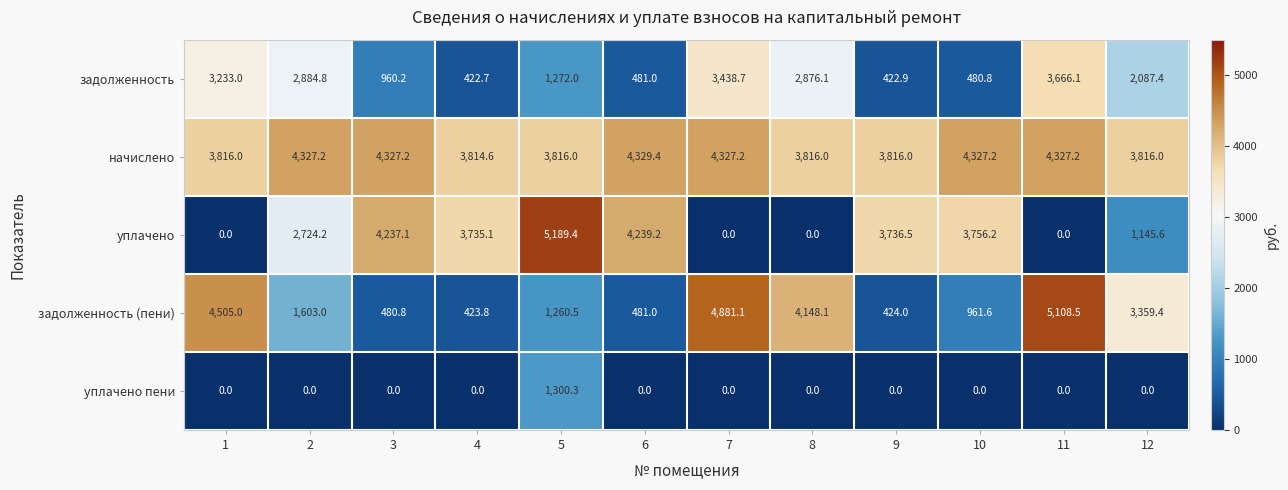

The задолженность series shows 3438.7 at 7. True or false?

True